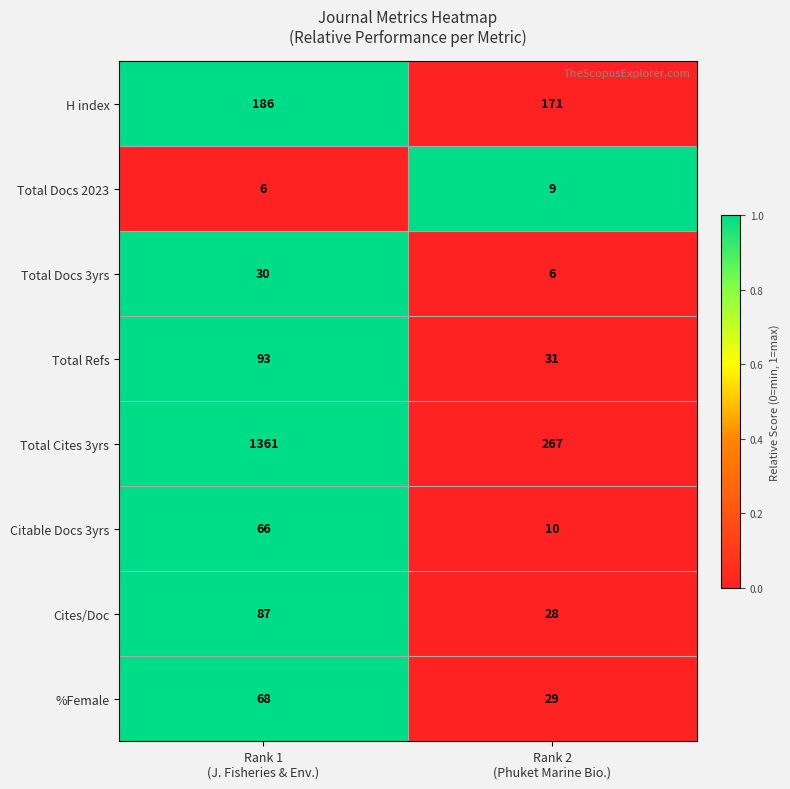

Between Rank 1
(J. Fisheries & Env.) and Rank 2
(Phuket Marine Bio.), which series saw the biggest shift?

Total Cites 3yrs